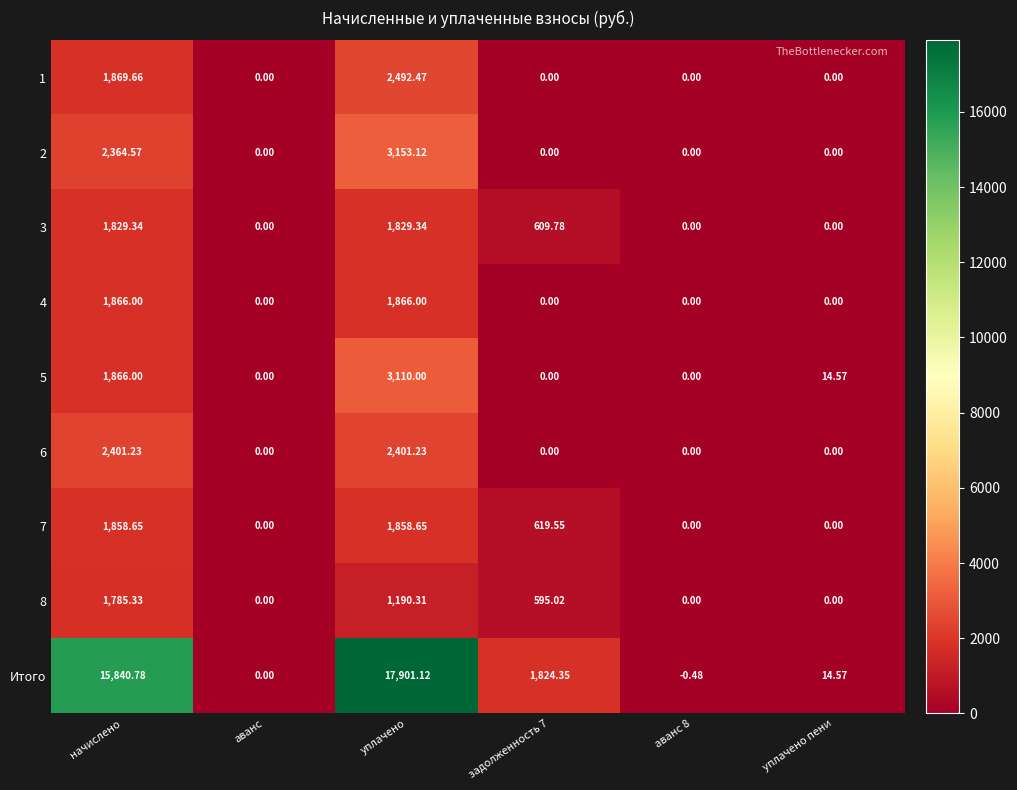

At which category is the sum across all series the highest?

уплачено